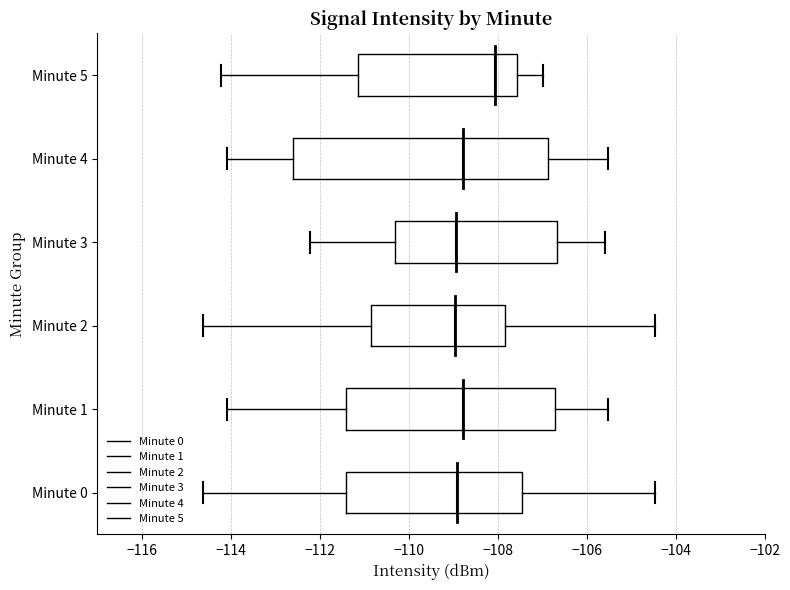

Reading bottom to top, transcribe this box plot: for each box, give where its median line is, the range the box spans, and where its two whiskers end, as read against the x-axis. The values are not printed on the chart, so give them approximately, as read against the axis.

Minute 0: median -109.0, box -111.4 to -107.4, whiskers -114.6 to -104.4
Minute 1: median -108.8, box -111.4 to -106.8, whiskers -114.0 to -105.6
Minute 2: median -109.0, box -110.8 to -107.8, whiskers -114.6 to -104.4
Minute 3: median -109.0, box -110.4 to -106.6, whiskers -112.2 to -105.6
Minute 4: median -108.8, box -112.6 to -106.8, whiskers -114.0 to -105.6
Minute 5: median -108.0, box -111.2 to -107.6, whiskers -114.2 to -107.0